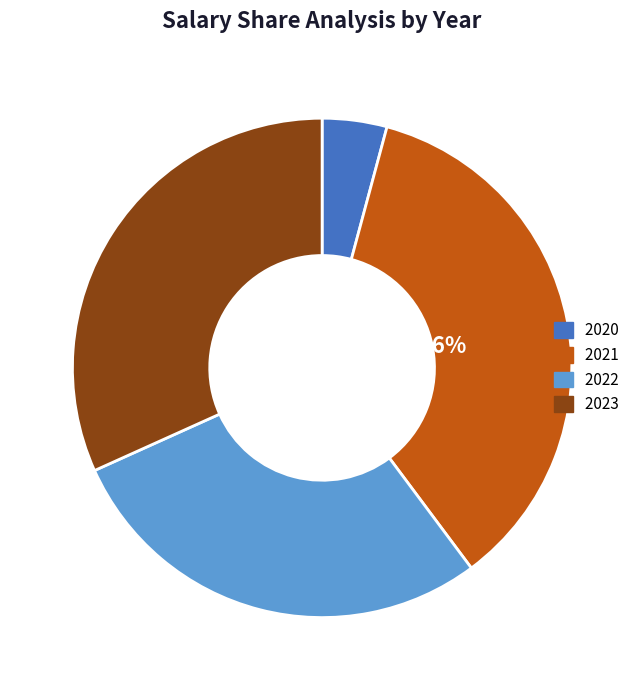

Is there a majority slice in this chart?

No